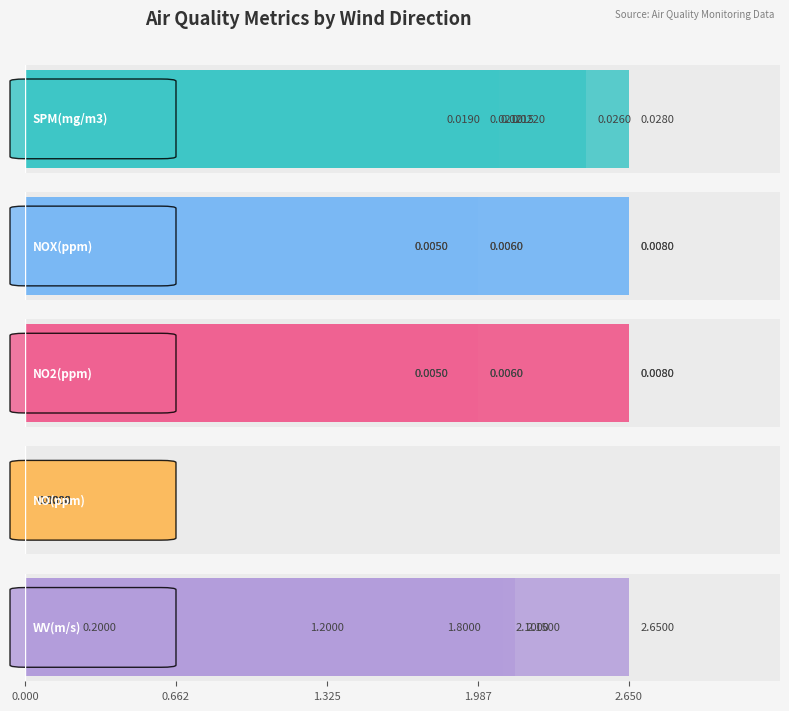

Is it true that SPM(mg/m3) equals 0.0 at 0.662?

False